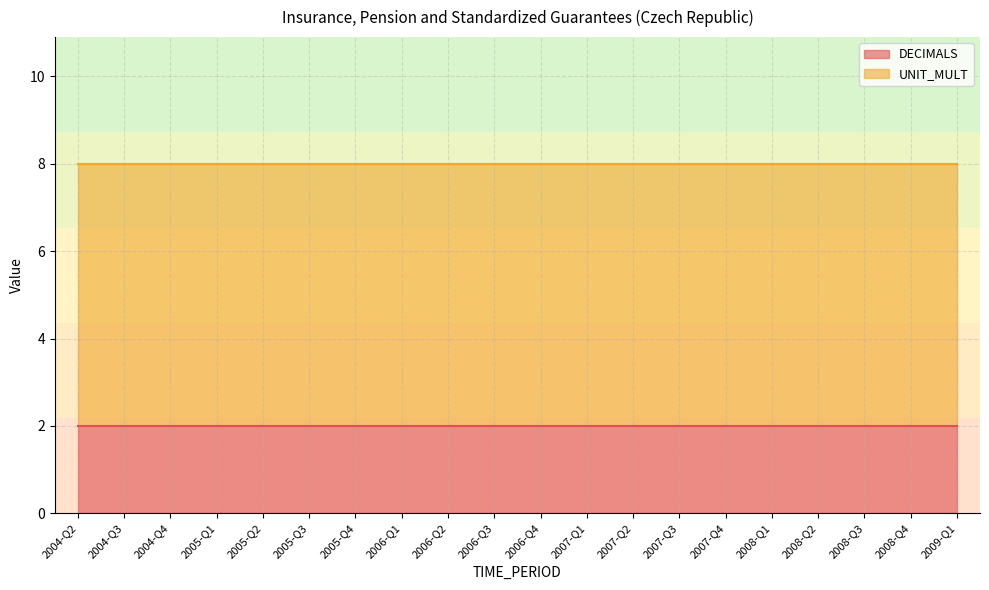

Does the chart display data point markers on the line(s)?

No